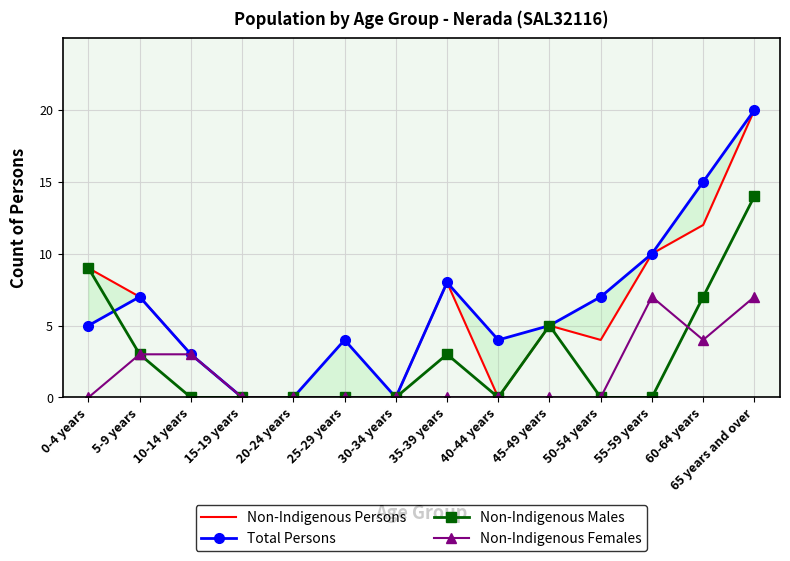

At which category is the sum across all series the highest?

65 years and over